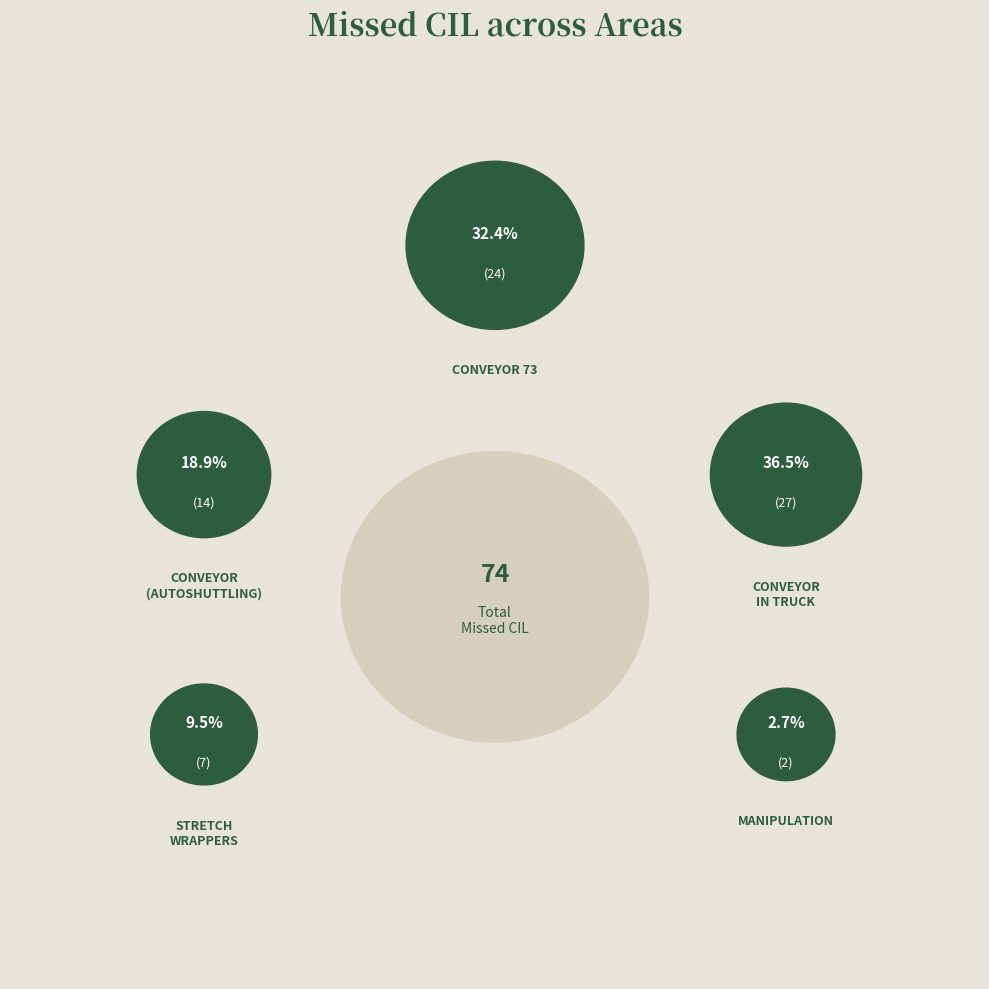

Does any single category account for the majority?

No